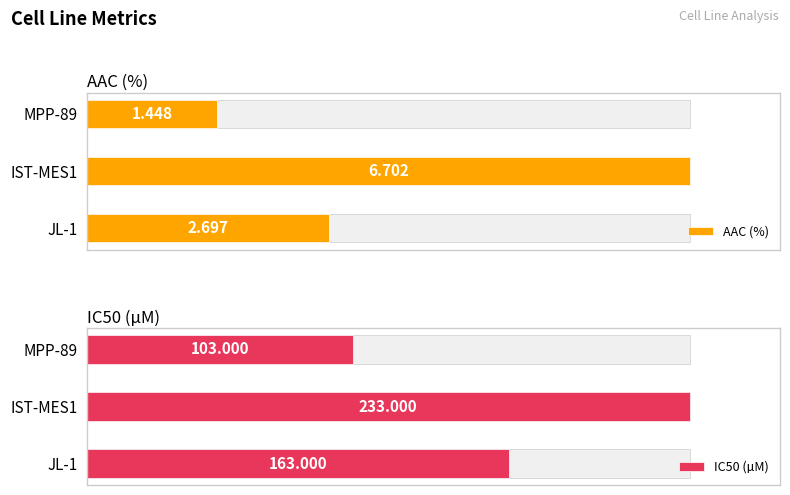

Is it true that AAC (%) equals 3.8 at JL-1?

False